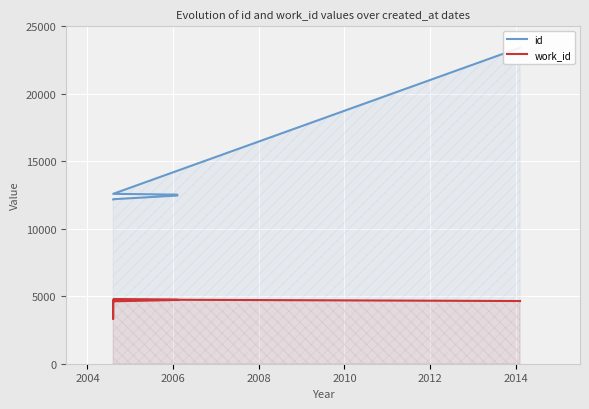

What are all the series names shown in the legend?

id, work_id